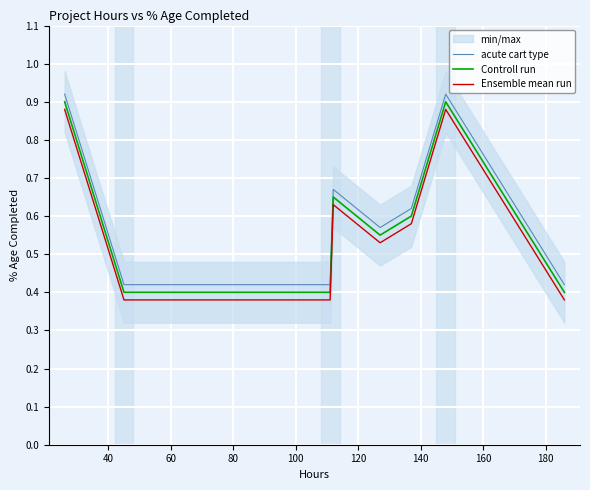

Reading right to left, extract all data points from this chart.

acute cart type: 0.4	0.9	0.6	0.6	0.7	0.4	0.4	0.9
Controll run: 0.4	0.9	0.6	0.6	0.7	0.4	0.4	0.9
Ensemble mean run: 0.4	0.9	0.6	0.5	0.6	0.4	0.4	0.9